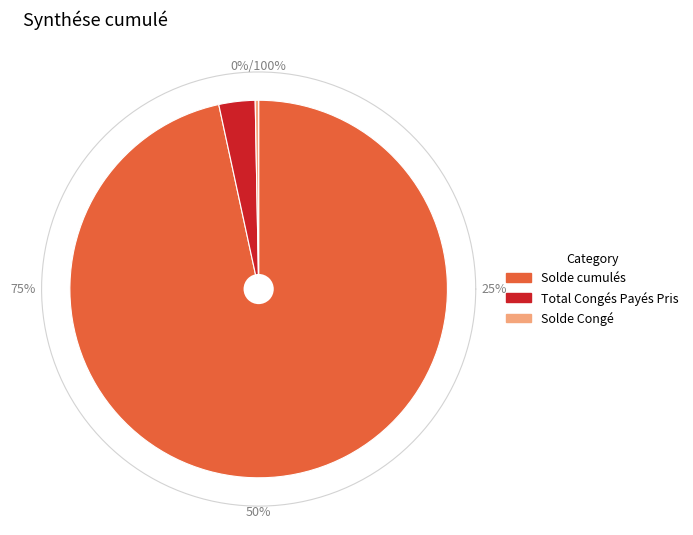

To the nearest percent, what percentage of the pie is Solde cumulés?

97%